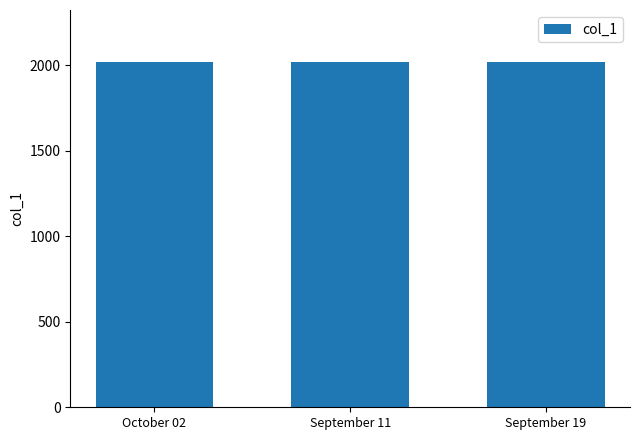

What is the average value?

2018